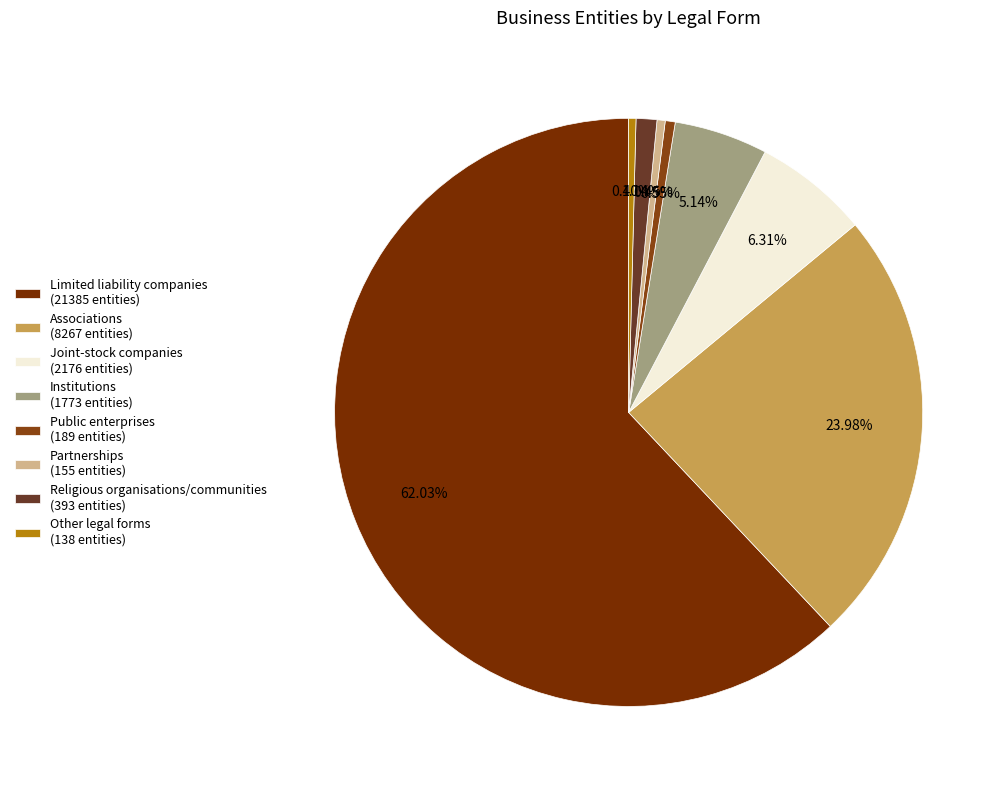

To the nearest percent, what is the average slice percentage?

12%